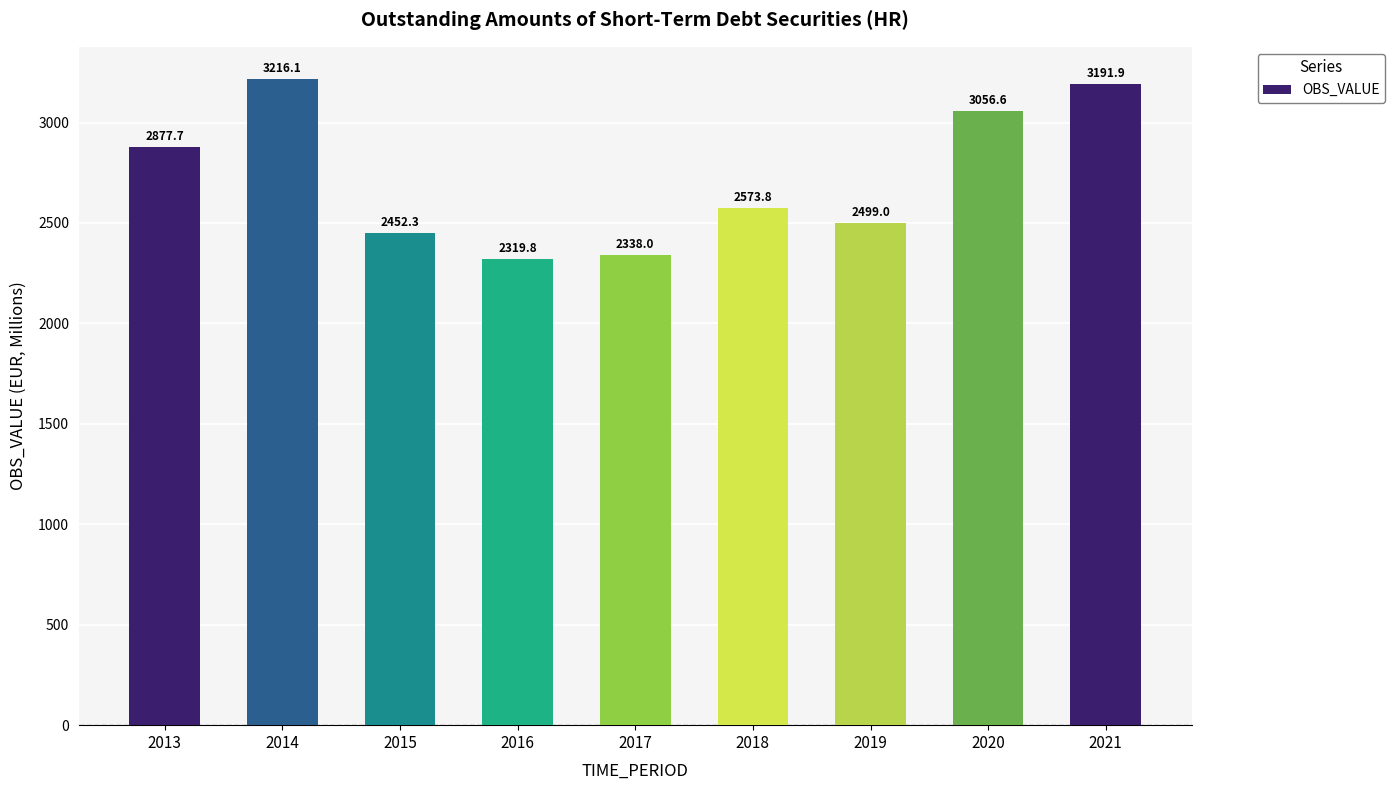

Between 2014 and 2018, which is larger?

2014